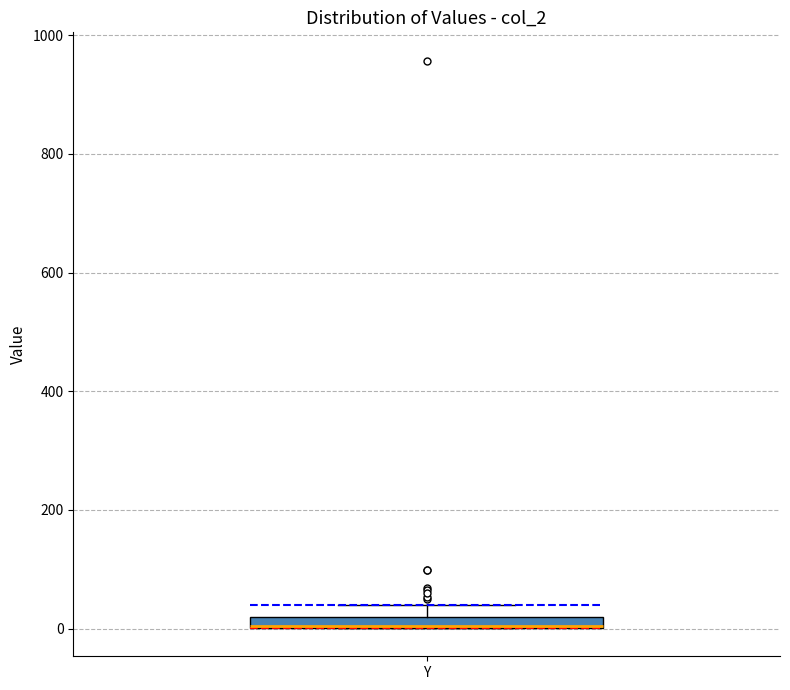

Where is the upper edge of the box for Y on the y-axis? The values are not printed on the chart, so give them approximately, as read against the axis.

20